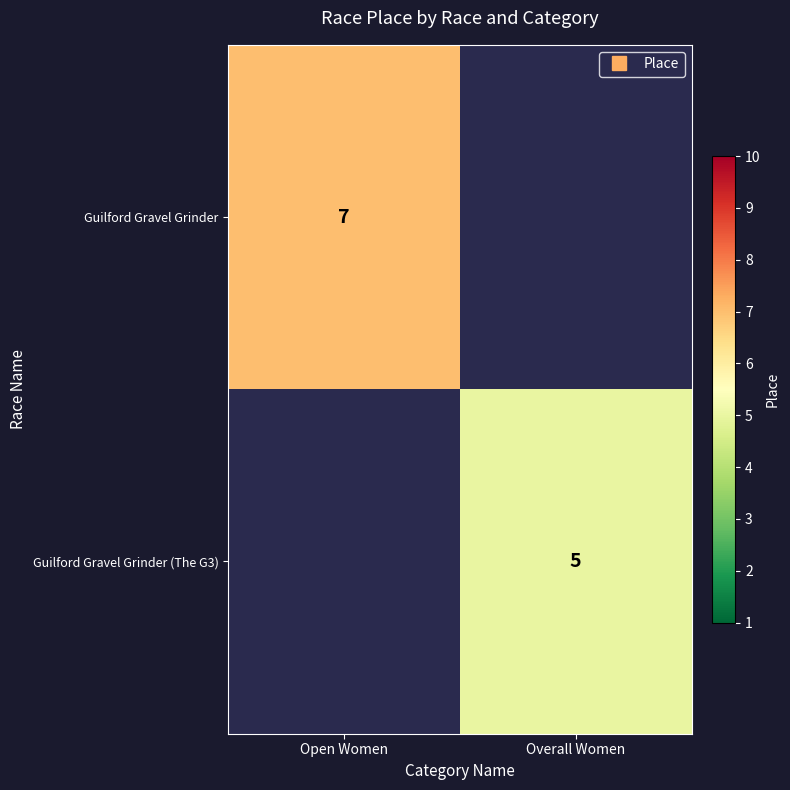

Which series has the widest spread of values?

Guilford Gravel Grinder